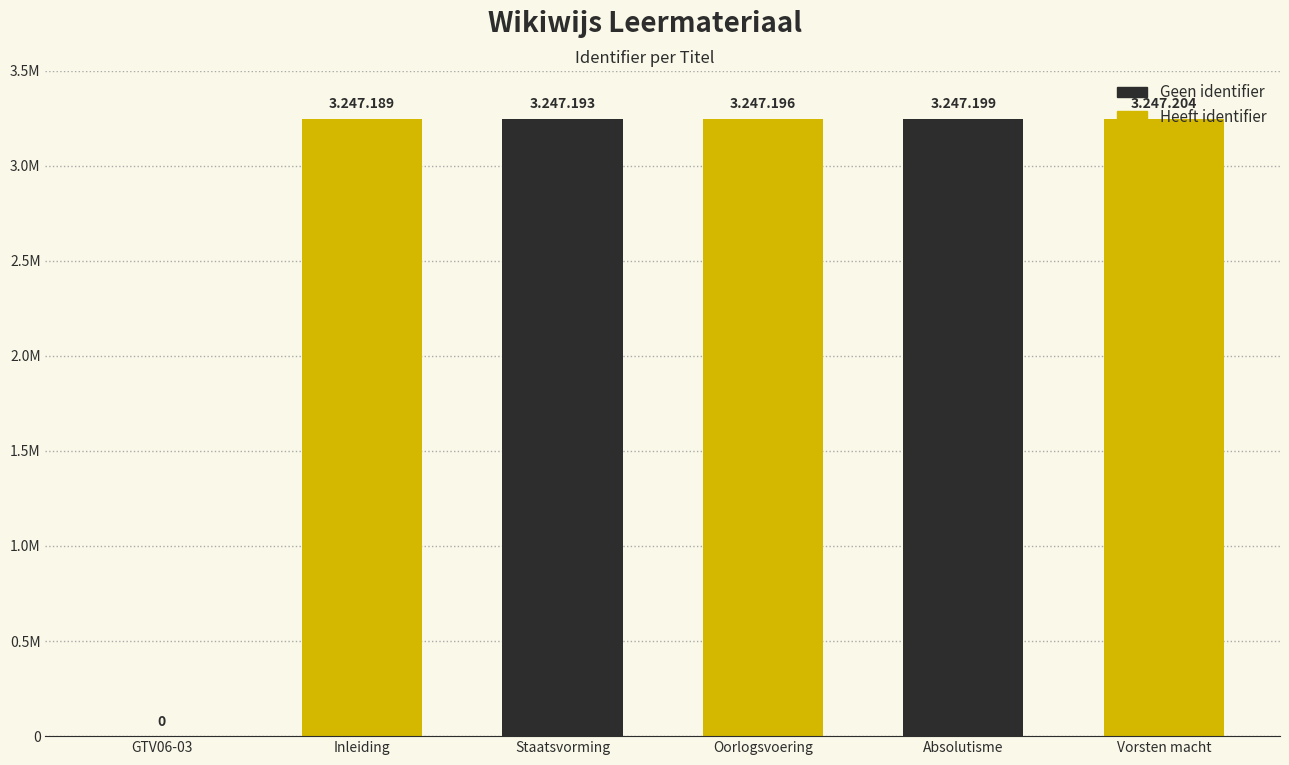

List the labels in order of value, largest first.

Vorsten macht, Absolutisme, Oorlogsvoering, Staatsvorming, Inleiding, GTV06-03